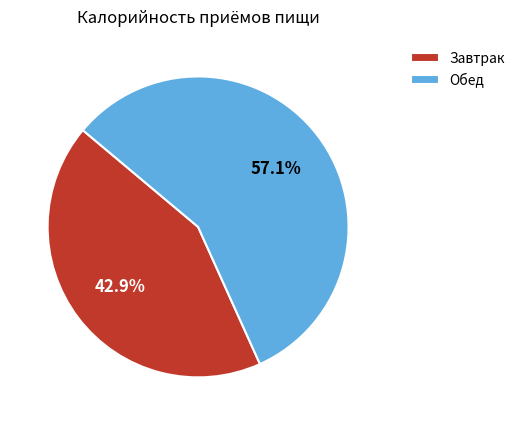

Rank the categories by value from highest to lowest.

Обед, Завтрак